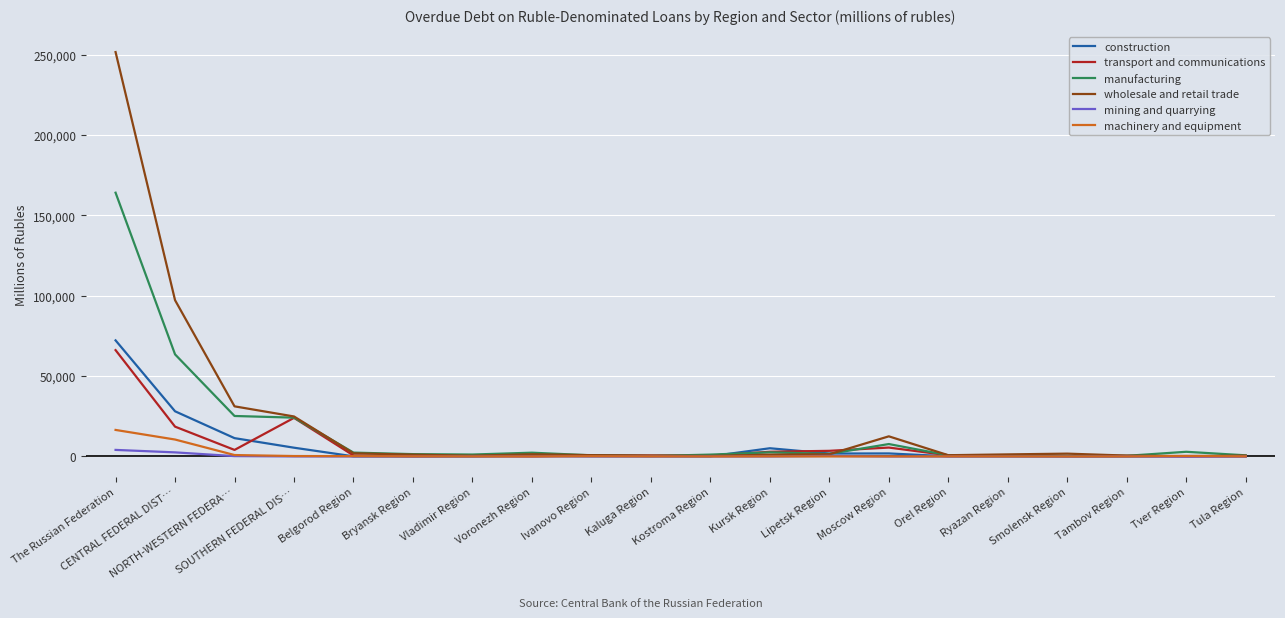

What is the maximum value for manufacturing?

164107